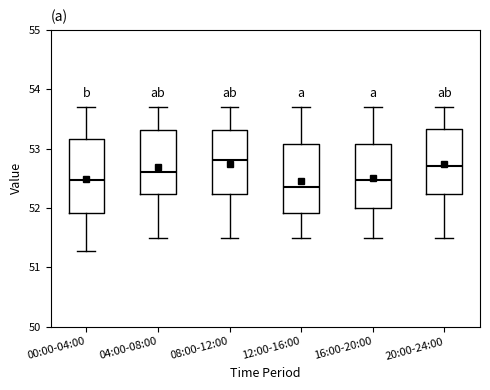

Reading left to right, read every box against the y-axis: the position of its median line, the range the box covers, and the ends of its whiskers. The values are not printed on the chart, so give them approximately, as read against the axis.

00:00-04:00: median 52.5, box 51.9 to 53.2, whiskers 51.3 to 53.7
04:00-08:00: median 52.6, box 52.2 to 53.3, whiskers 51.5 to 53.7
08:00-12:00: median 52.8, box 52.2 to 53.3, whiskers 51.5 to 53.7
12:00-16:00: median 52.4, box 51.9 to 53.1, whiskers 51.5 to 53.7
16:00-20:00: median 52.5, box 52.0 to 53.1, whiskers 51.5 to 53.7
20:00-24:00: median 52.7, box 52.2 to 53.3, whiskers 51.5 to 53.7